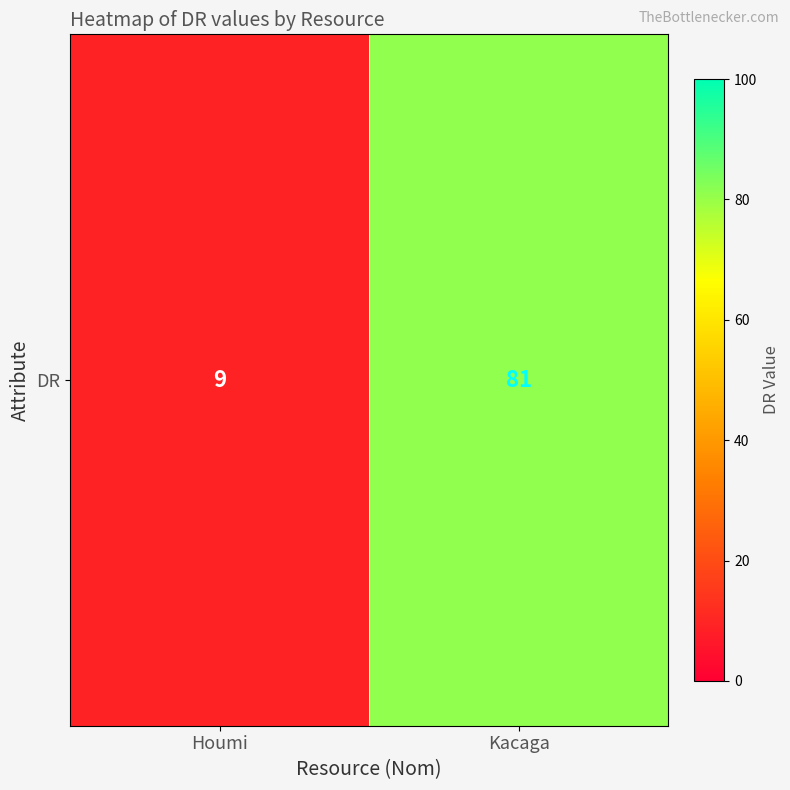

Is it true that the value at Kacaga is 81?

True